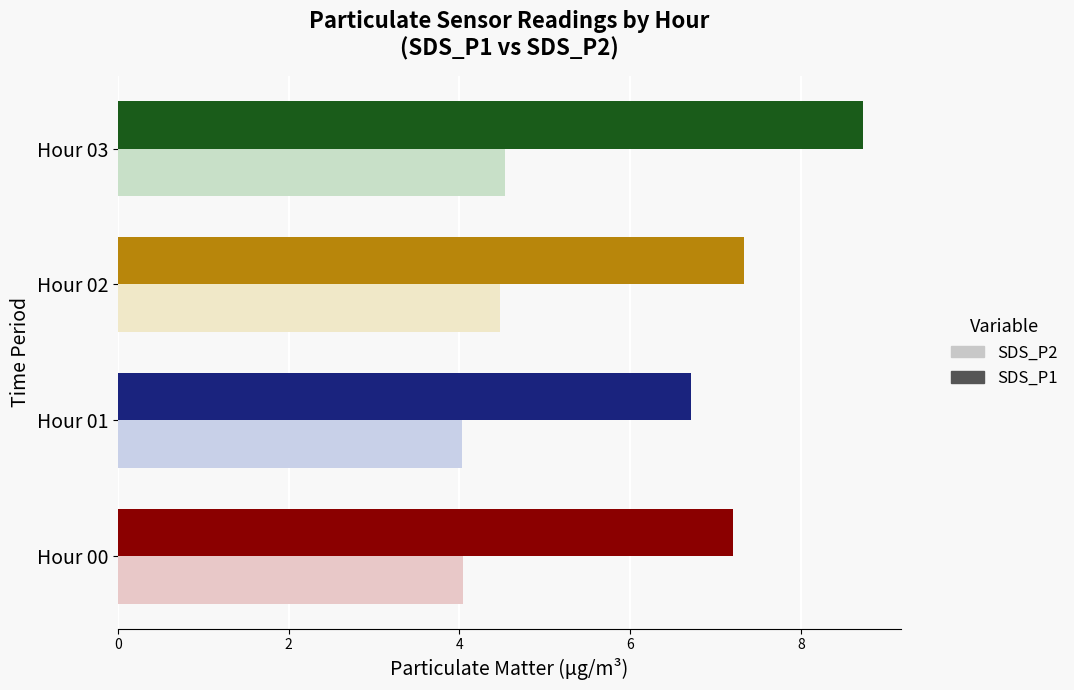

What are all the series names shown in the legend?

SDS_P2, SDS_P1